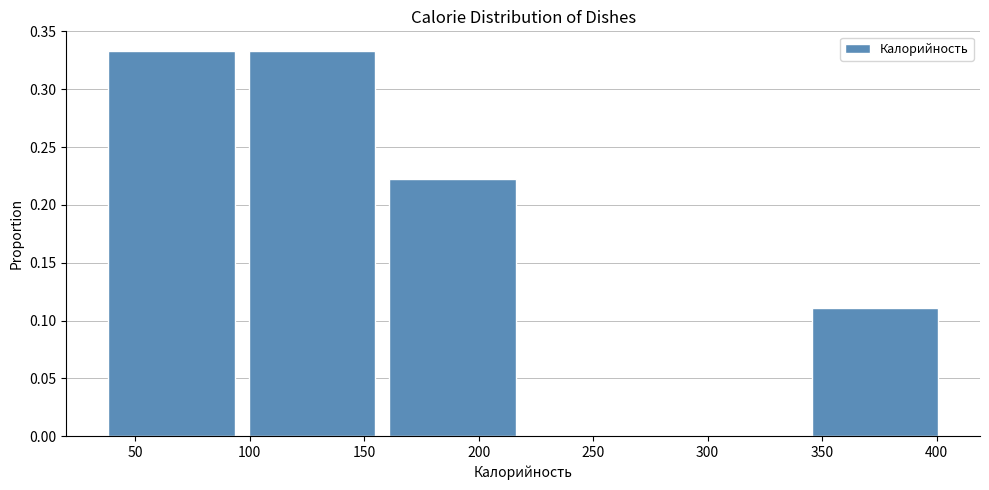

Reading left to right, transcribe this chart: for each bar, give the range it covers on the x-axis and its height. Neither the bar edges nor the heights are printed on the chart, so give them approximately, as read against the axes.

38.0 to 99.5: 0.335
99.5 to 161.0: 0.335
161.0 to 222.5: 0.220
222.5 to 284.0: 0
284.0 to 345.5: 0
345.5 to 407.0: 0.110